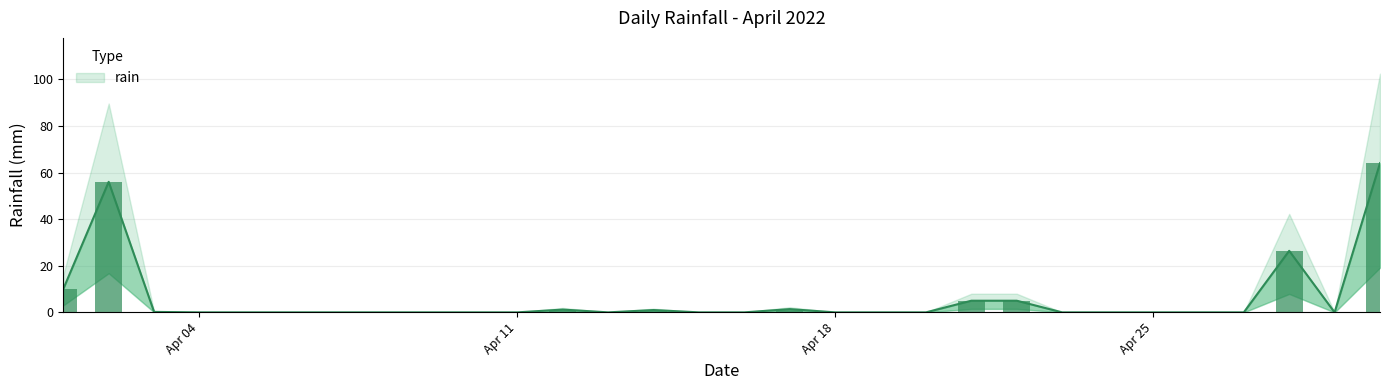

What is the change in value from 2022-04-20 to 2022-04-28?

+26.4